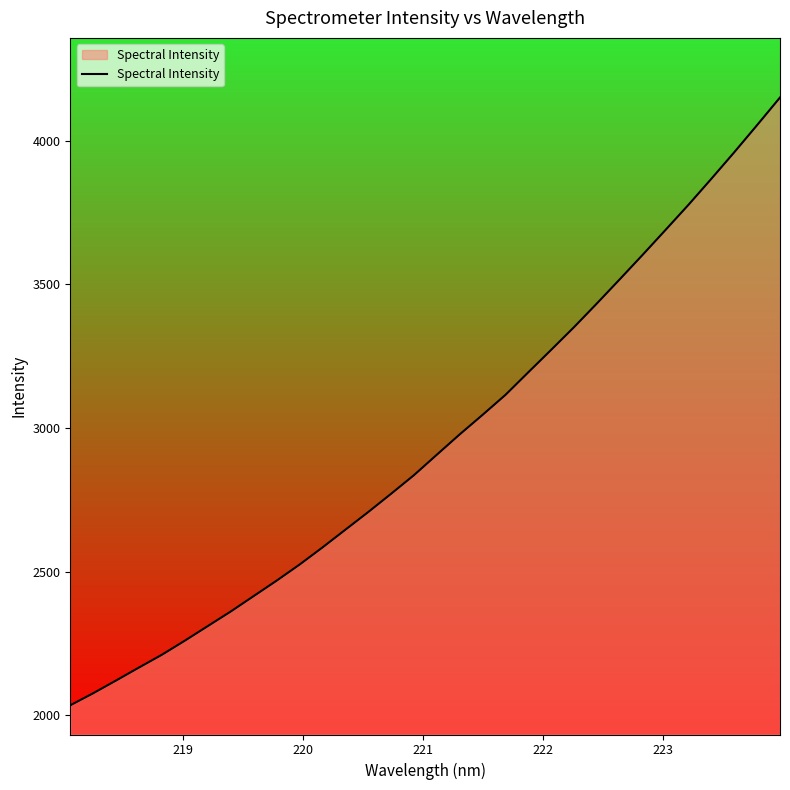

Reading left to right, extract all data points from this chart.

2034.6	2076.5	2121.0	2166.2	2210.7	2259.7	2310.4	2361.1	2414.7	2468.3	2524.3	2583.9	2645.6	2707.2	2771.0	2835.9	2907.2	2978.0	3046.1	3115.6	3194.5	3272.8	3351.9	3434.4	3518.6	3603.8	3690.5	3777.7	3868.3	3960.6	4055.2	4151.2